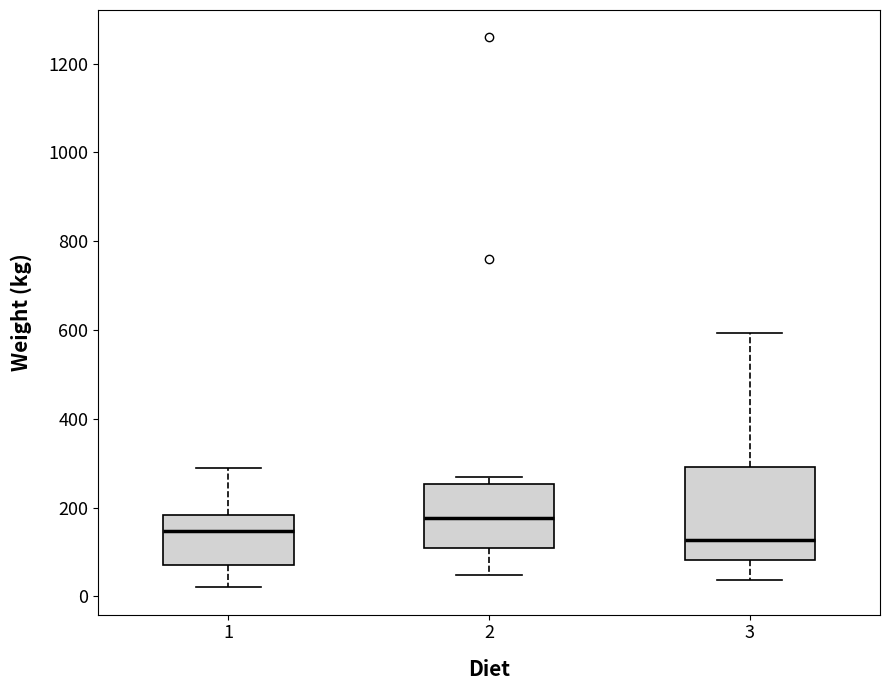

Where is the upper edge of the box at x = 2 on the y-axis? The values are not printed on the chart, so give them approximately, as read against the axis.

260